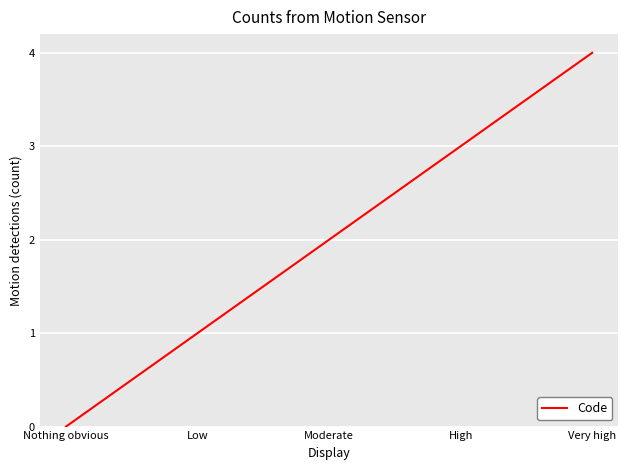

Reading left to right, list all the values displayed in this chart.

Nothing obvious=0	Low=1	Moderate=2	High=3	Very high=4